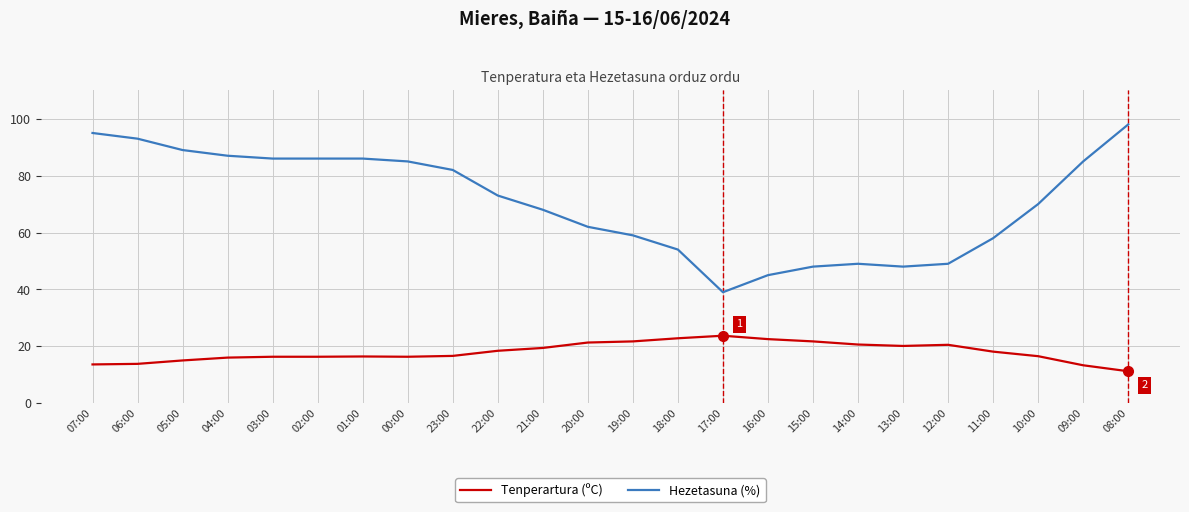

Count the number of data series in this chart.

2